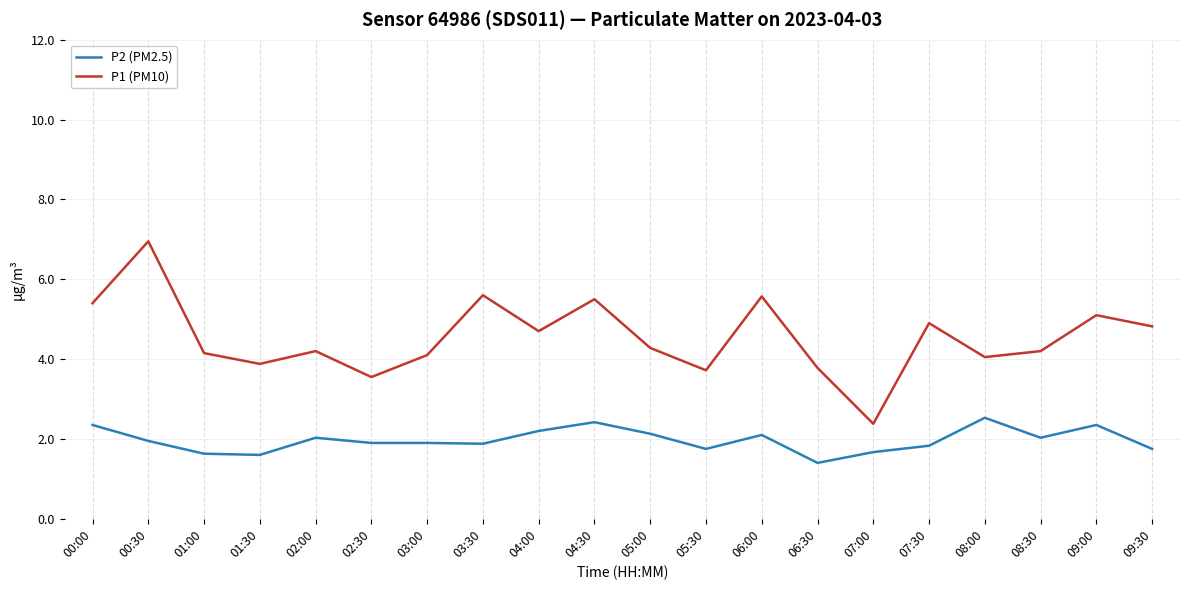

In P1 (PM10), how many points are higher than both neighbors (excluding endpoints)?

7